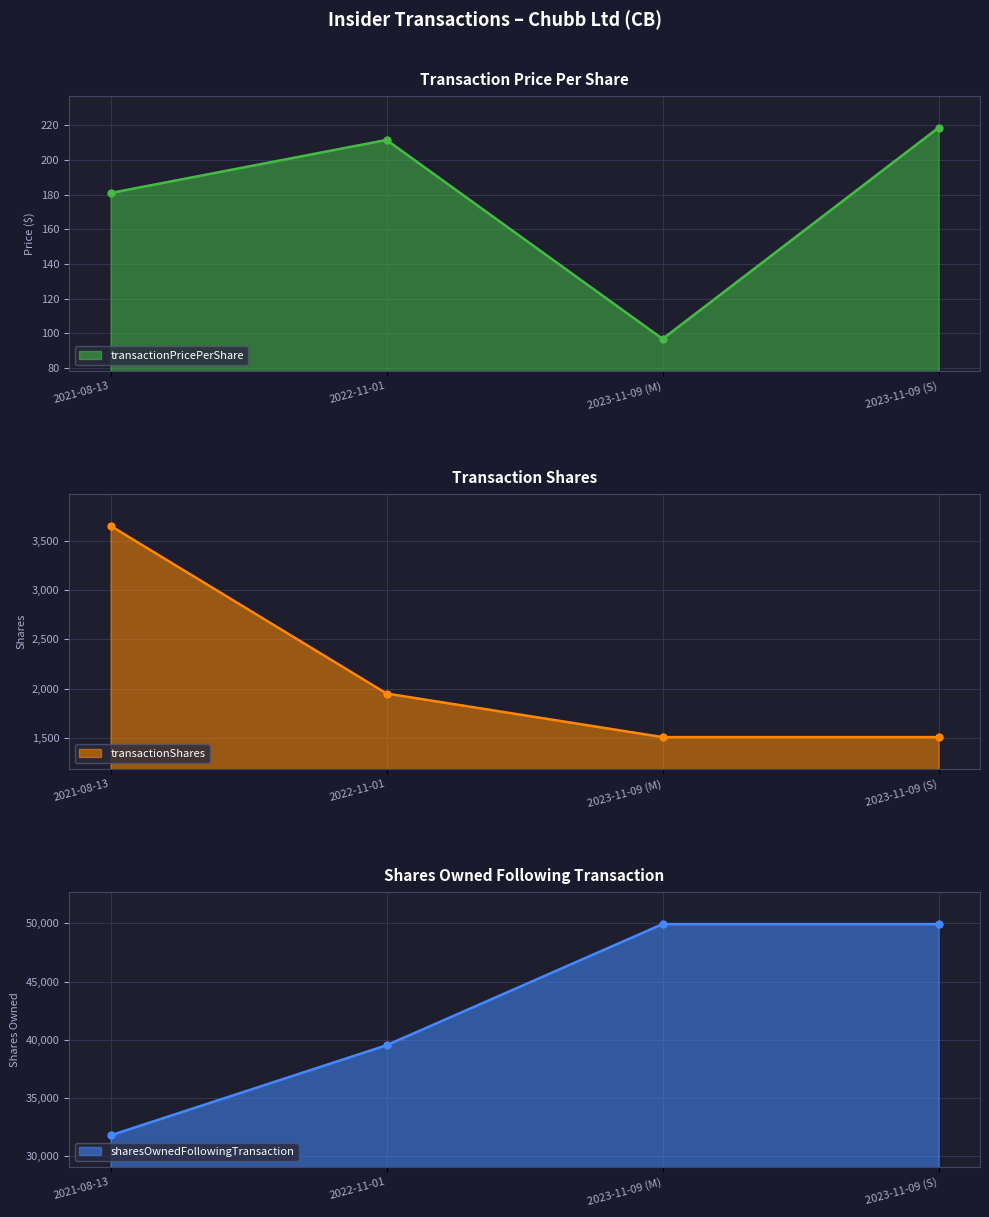

True or false: sharesOwnedFollowingTransaction has a value of 13999.0 at 2021-08-13.

False